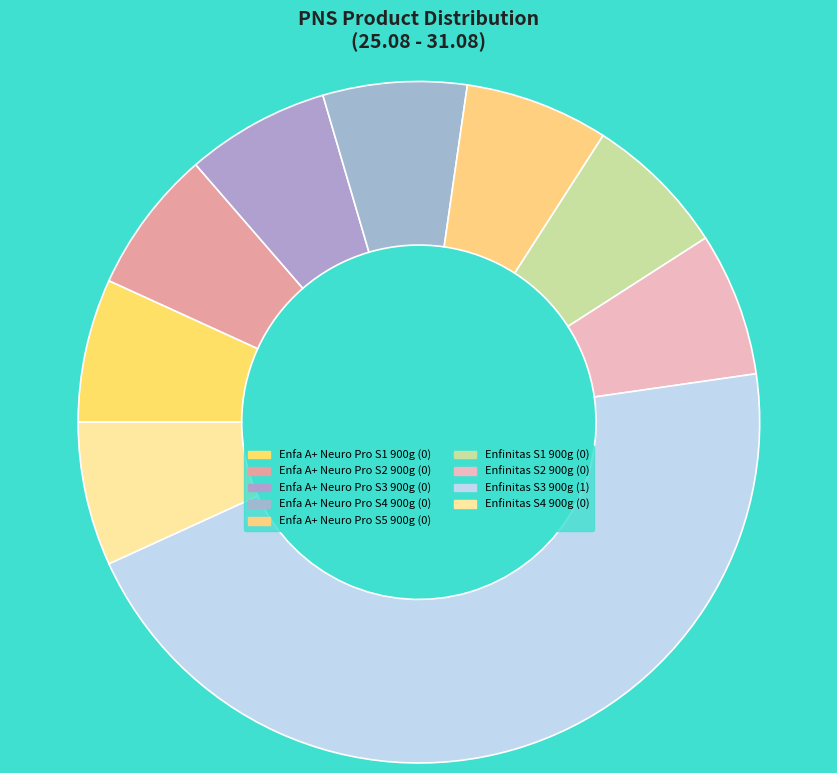

Does Enfa A+ Neuro Pro S5 900g represent more than half of the total?

No